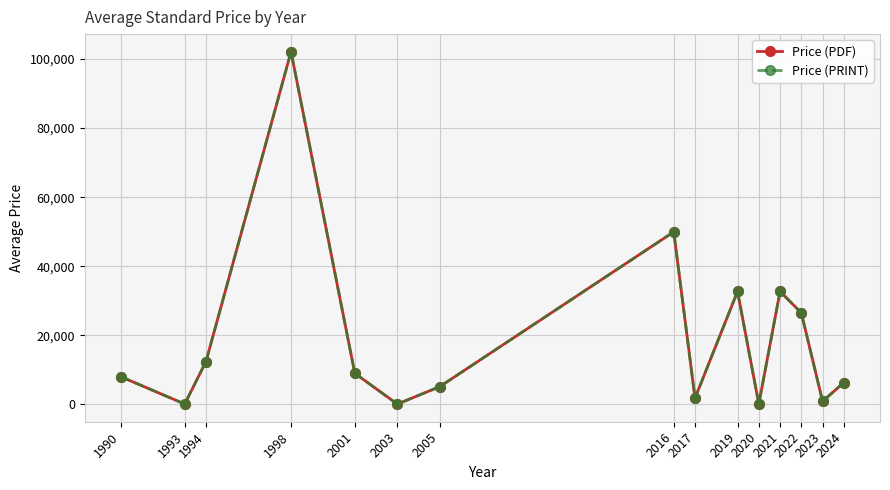

Does the chart have visible grid lines?

Yes